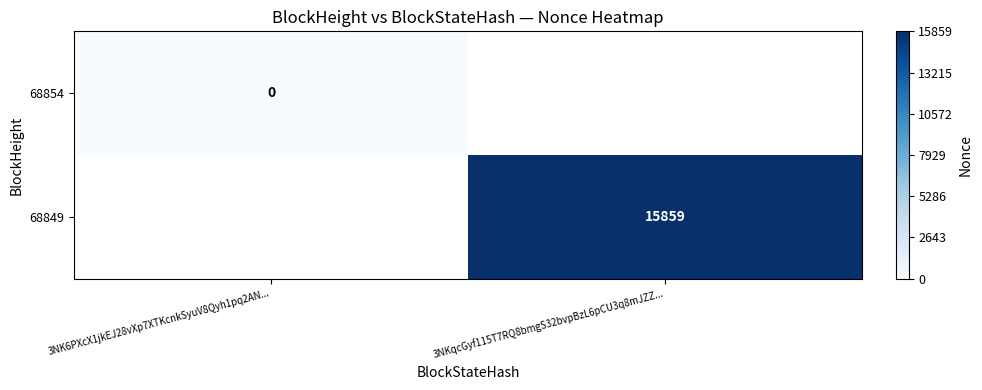

Is the value of 68854 at 3NK6PXcX1jkEJ28vXp7XTKcnkSyuV8Qyh1pq2AN... greater than the value of 68849 at 3NKqcGyf115T7RQ8bmgS32bvpBzL6pCU3q8mJZZ...?

No